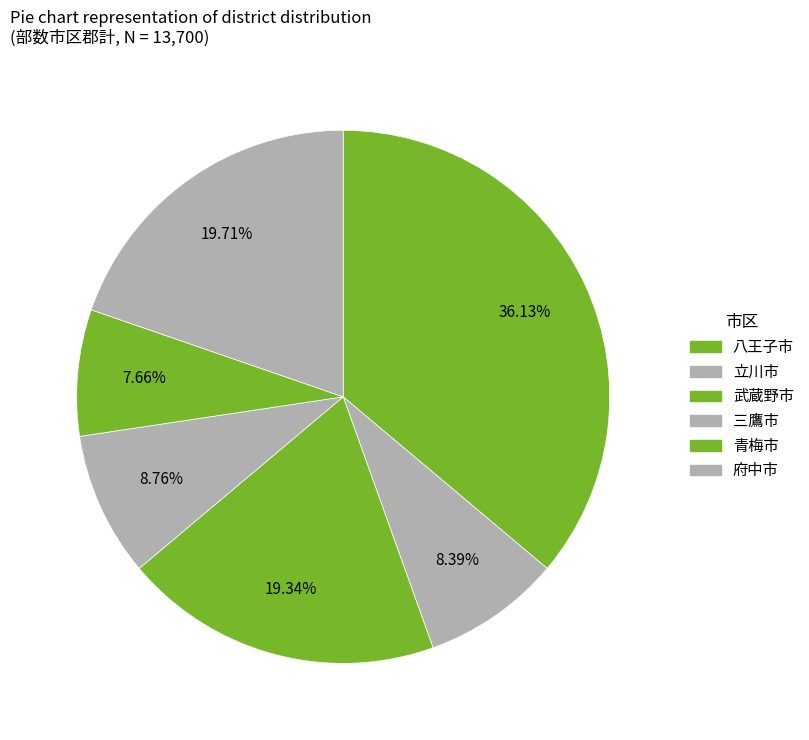

To the nearest percent, what percentage of the pie is 八王子市?

36%